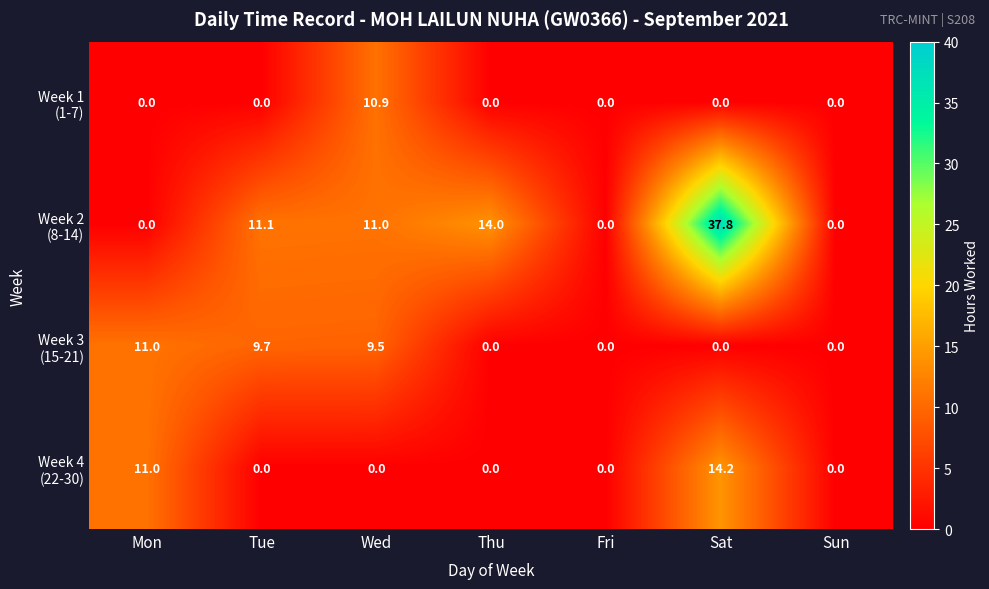

What is the greatest value displayed?

37.8